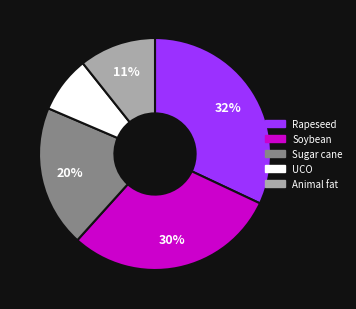

What is the ratio of the value at Sugar cane to the value at Rapeseed?

0.6